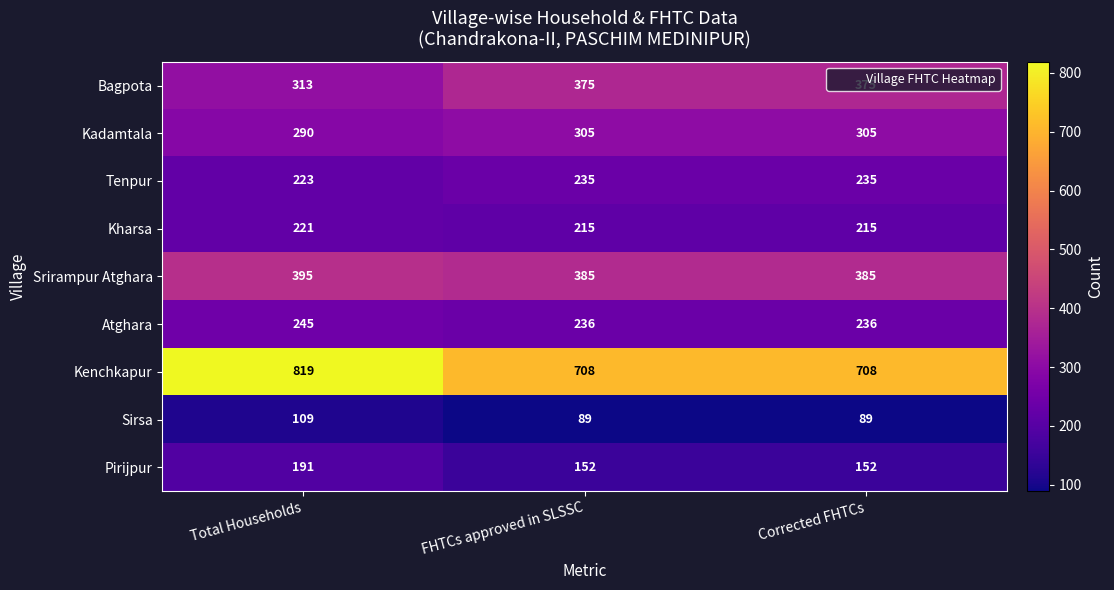

What is the difference between the Kadamtala values at Total Households and Corrected FHTCs?

15